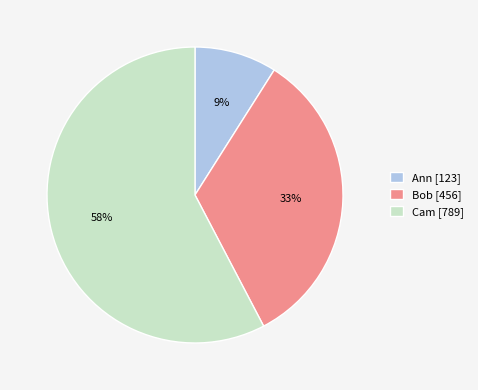

The Ann slice represents 9% of the pie. True or false?

True